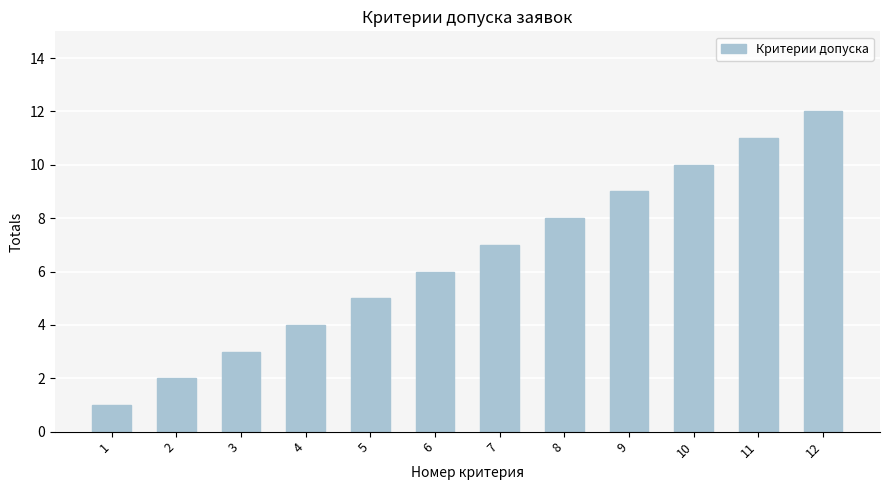

Where is the data nearest to the value 6?

6